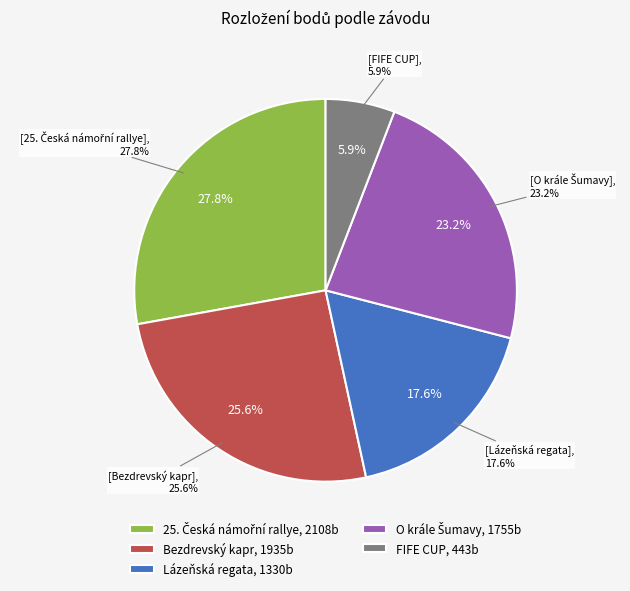

What percentage do 25. Česká námořní rallye and Bezdrevský kapr together represent?

53.4%